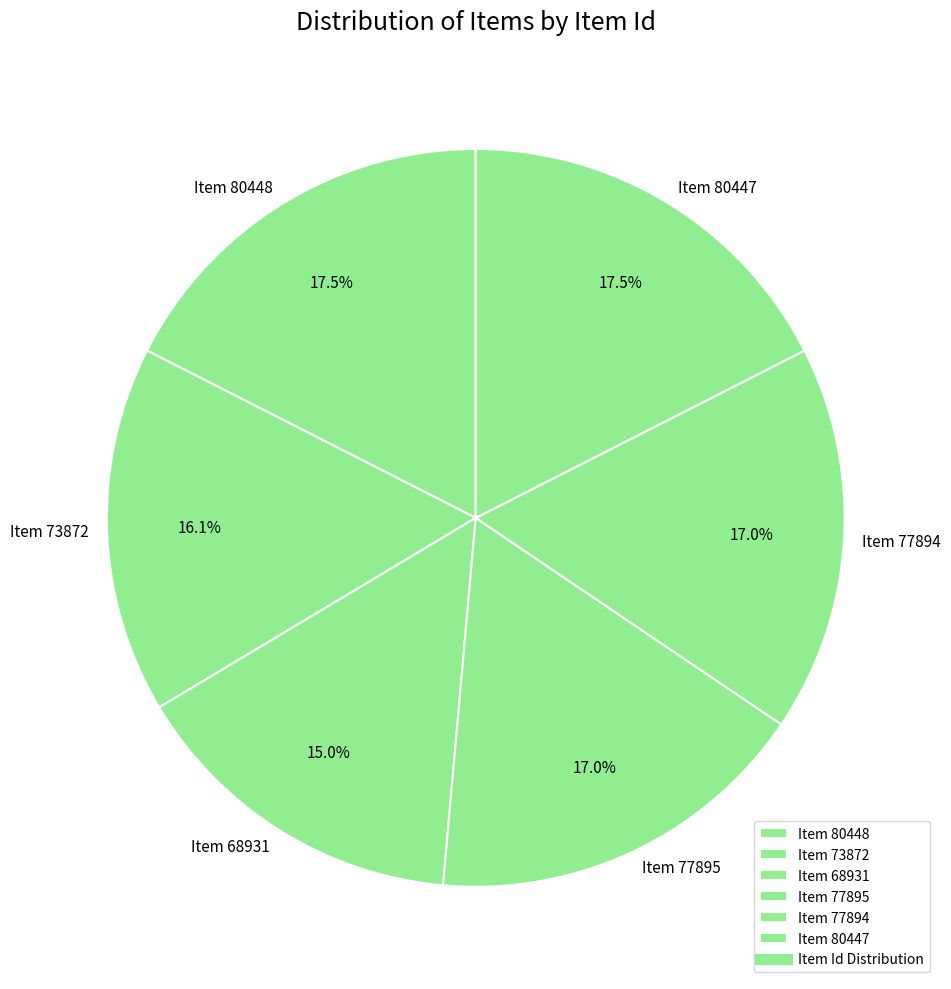

To the nearest percent, what portion does Item 68931 represent?

15%